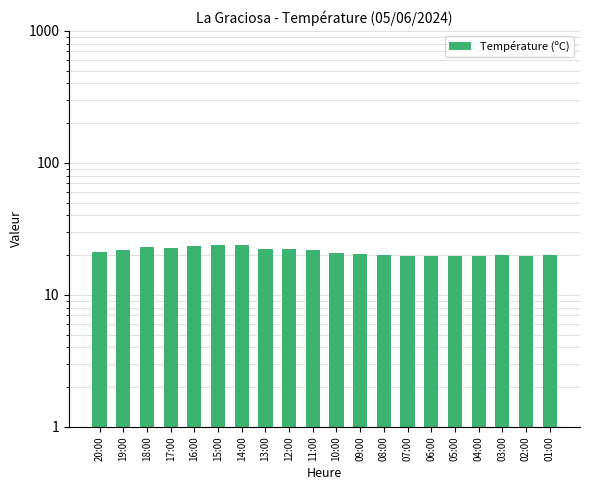

At which label is the value closest to 21?

20:00